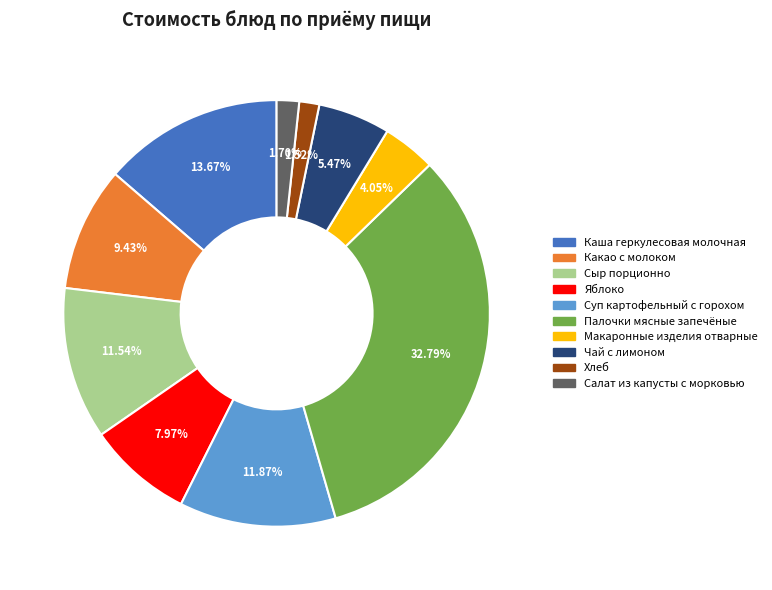

What is the largest slice in the pie chart?

Палочки мясные запечёные